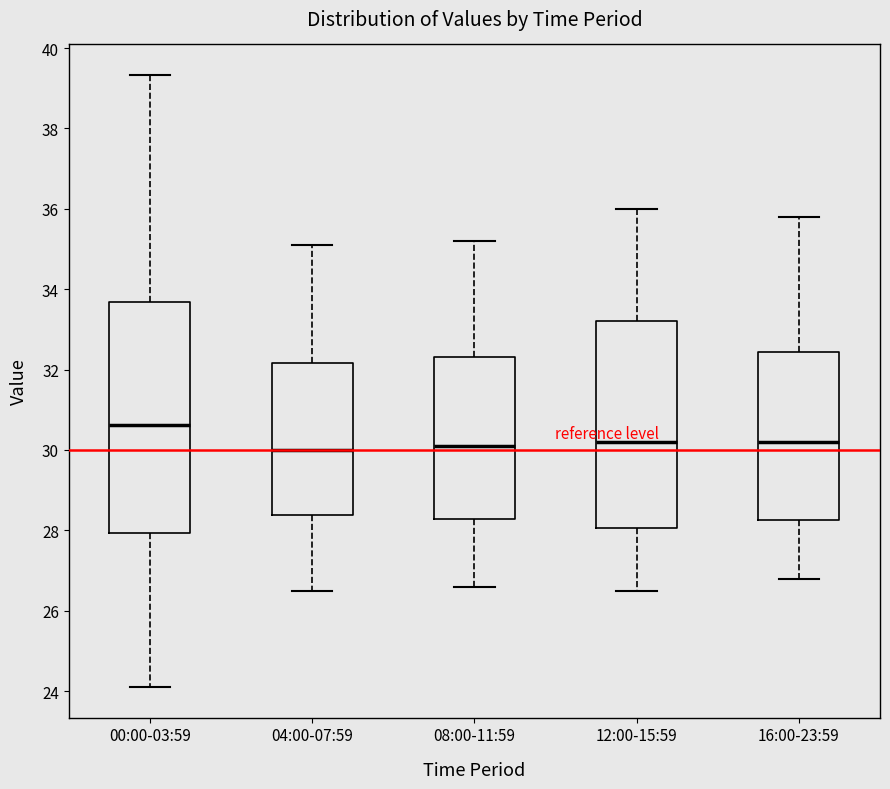

Where does the upper whisker of the box for 00:00-03:59 end on the y-axis? The values are not printed on the chart, so give them approximately, as read against the axis.

39.4